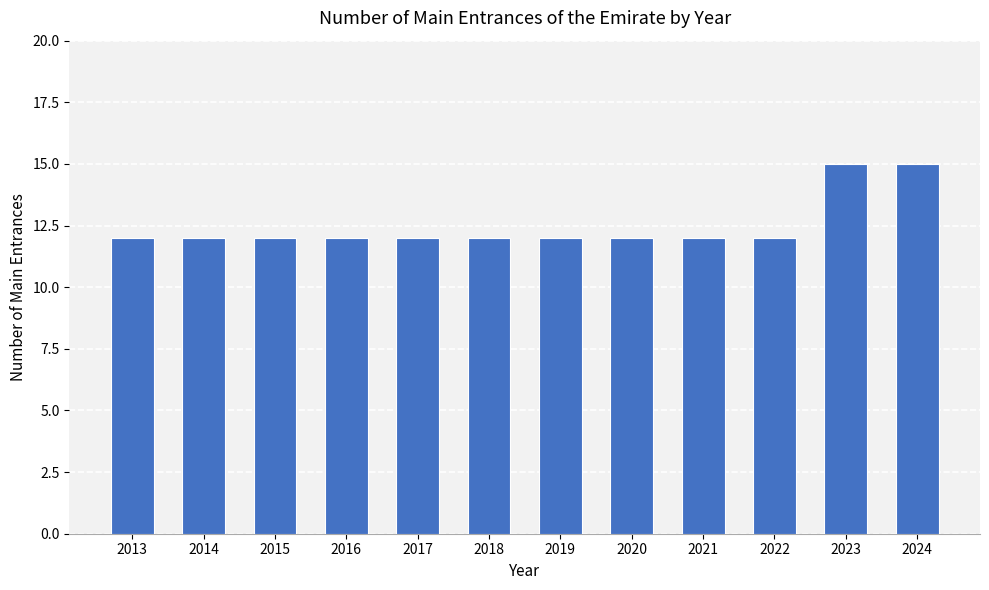

What is the value of the 3rd bar from the left?

12